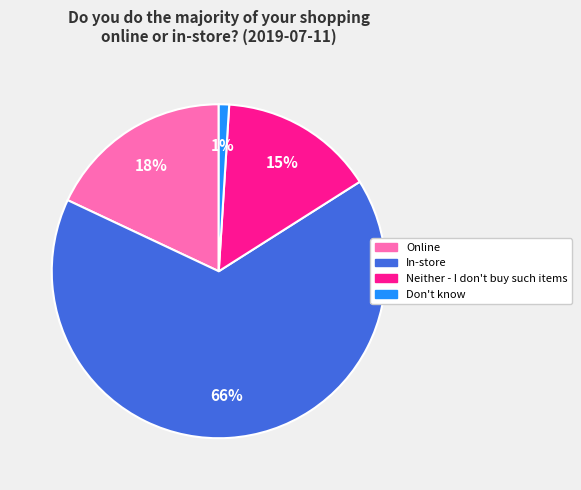

How many slices are in this pie chart?

4